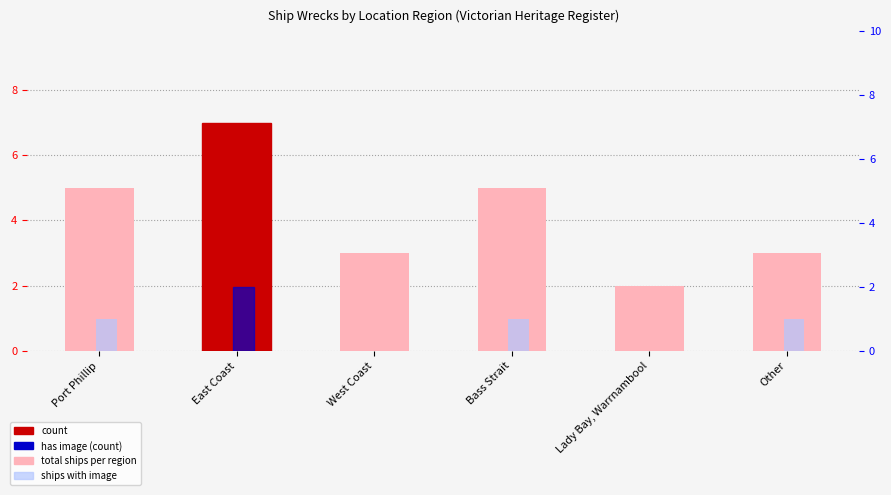

What is the difference between the second highest and minimum values in the has image (count) series?

1